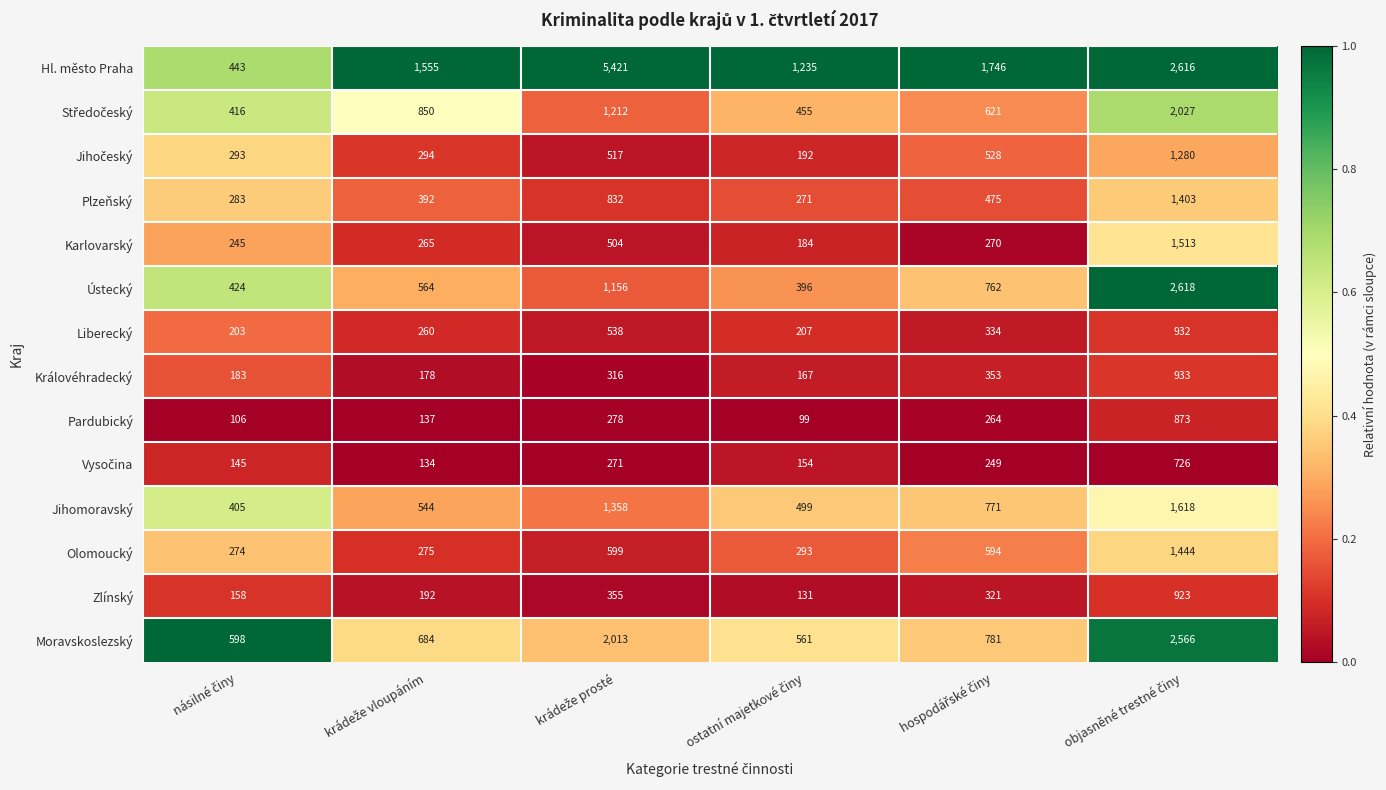

What is the lowest value of the Karlovarský series?

184